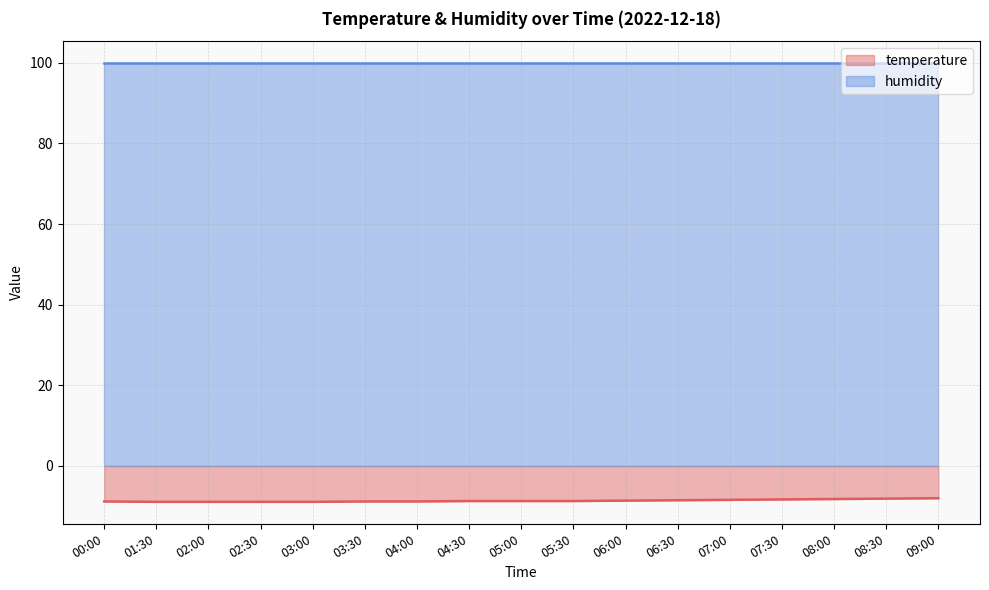

Is it true that the value at 06:30 is -8.5?

True